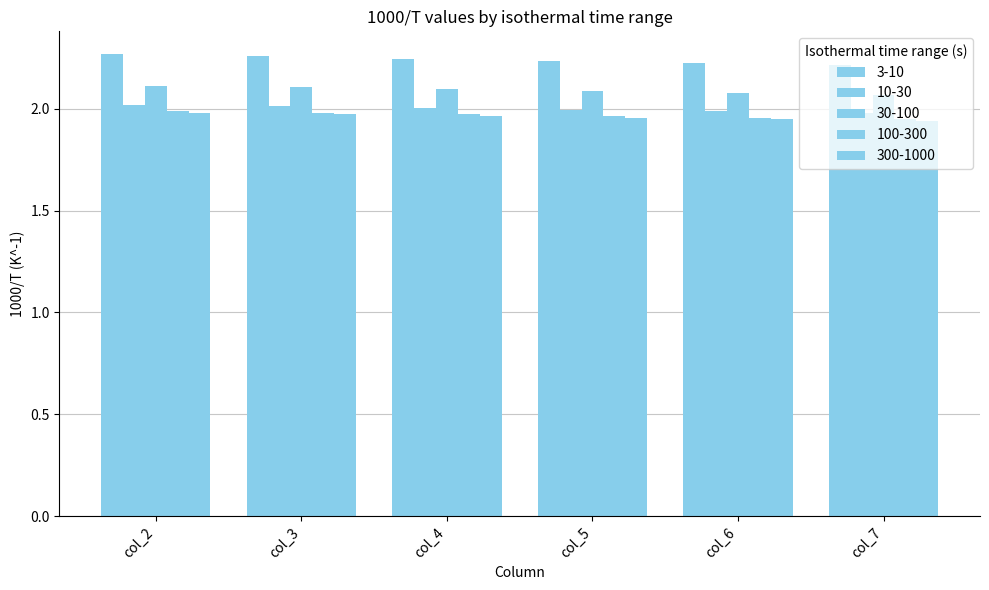

Reading right to left, transcribe all the data shown in this chart.

3-10: col_7=2.2	col_6=2.2	col_5=2.2	col_4=2.2	col_3=2.3	col_2=2.3
10-30: col_7=2.0	col_6=2.0	col_5=2.0	col_4=2.0	col_3=2.0	col_2=2.0
30-100: col_7=2.1	col_6=2.1	col_5=2.1	col_4=2.1	col_3=2.1	col_2=2.1
100-300: col_7=1.9	col_6=2.0	col_5=2.0	col_4=2.0	col_3=2.0	col_2=2.0
300-1000: col_7=1.9	col_6=1.9	col_5=2.0	col_4=2.0	col_3=2.0	col_2=2.0